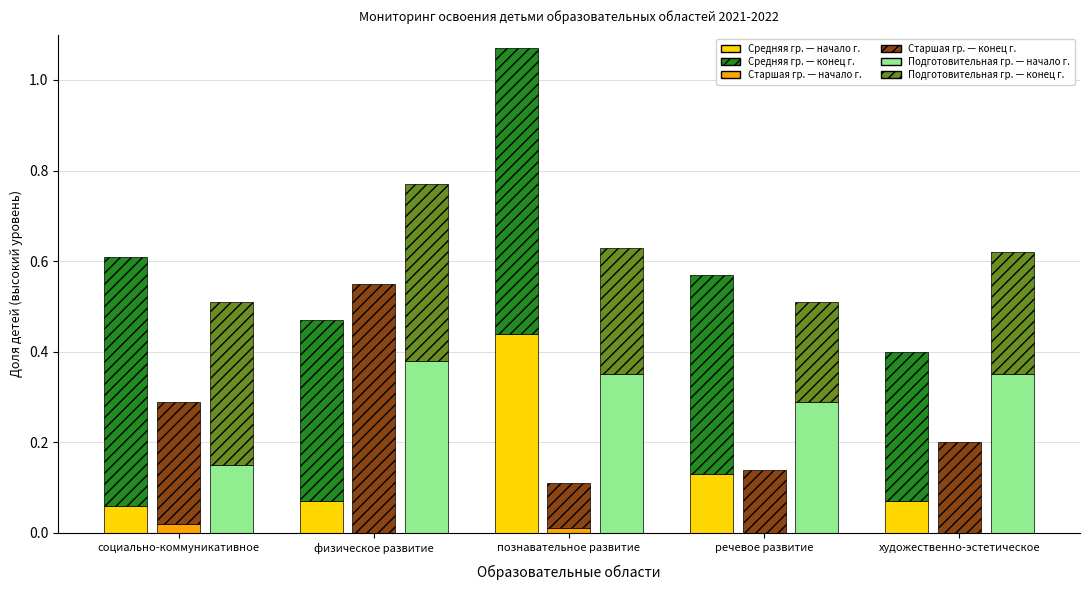

What is the label of the 1st bar from the right?

художественно-эстетическое